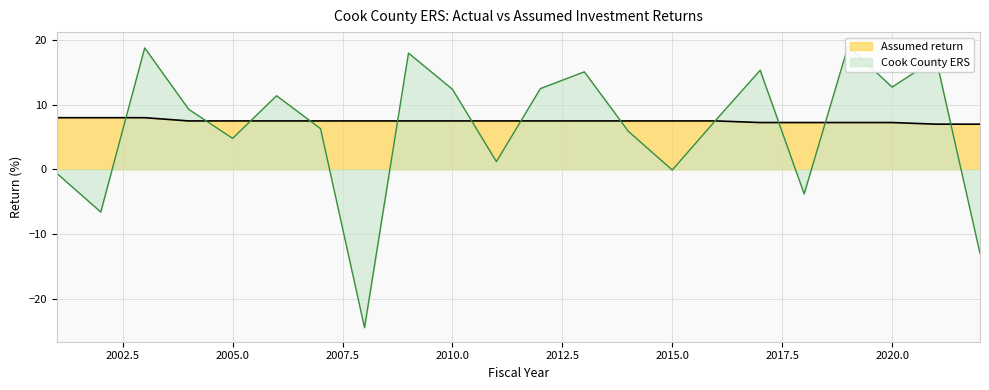

At 2012, list the series in order from smallest to largest.

Assumed return, Cook County ERS